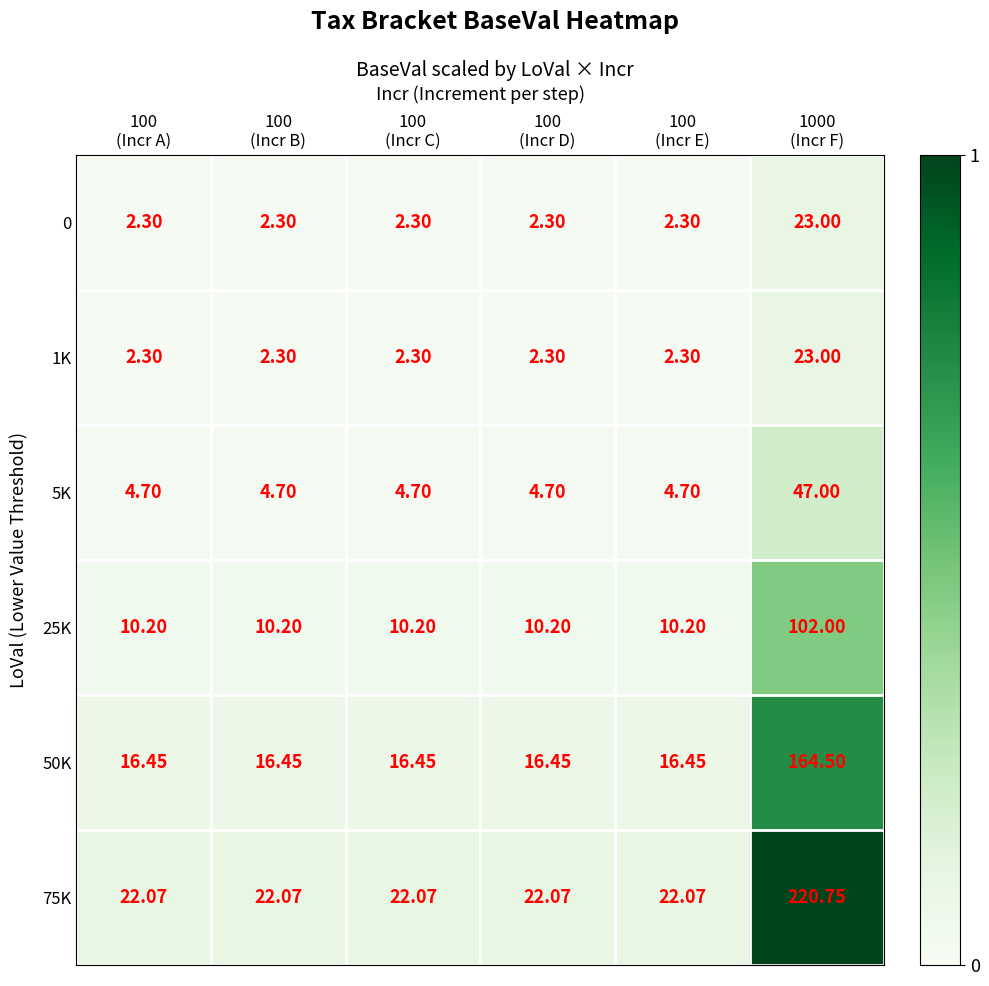

Reading left to right, extract all data points from this chart.

0: 100
(Incr A)=2.3	100
(Incr B)=2.3	100
(Incr C)=2.3	100
(Incr D)=2.3	100
(Incr E)=2.3	1000
(Incr F)=23.0
1K: 100
(Incr A)=2.3	100
(Incr B)=2.3	100
(Incr C)=2.3	100
(Incr D)=2.3	100
(Incr E)=2.3	1000
(Incr F)=23.0
5K: 100
(Incr A)=4.7	100
(Incr B)=4.7	100
(Incr C)=4.7	100
(Incr D)=4.7	100
(Incr E)=4.7	1000
(Incr F)=47.0
25K: 100
(Incr A)=10.2	100
(Incr B)=10.2	100
(Incr C)=10.2	100
(Incr D)=10.2	100
(Incr E)=10.2	1000
(Incr F)=102.0
50K: 100
(Incr A)=16.4	100
(Incr B)=16.4	100
(Incr C)=16.4	100
(Incr D)=16.4	100
(Incr E)=16.4	1000
(Incr F)=164.5
75K: 100
(Incr A)=22.1	100
(Incr B)=22.1	100
(Incr C)=22.1	100
(Incr D)=22.1	100
(Incr E)=22.1	1000
(Incr F)=220.8